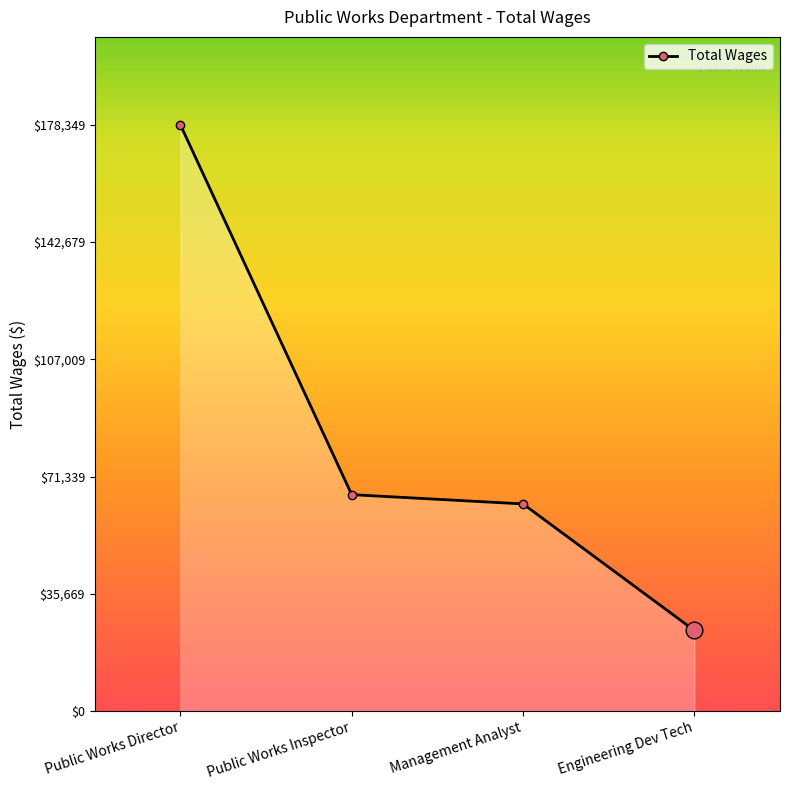

What is the difference between the maximum and second lowest values?

115339